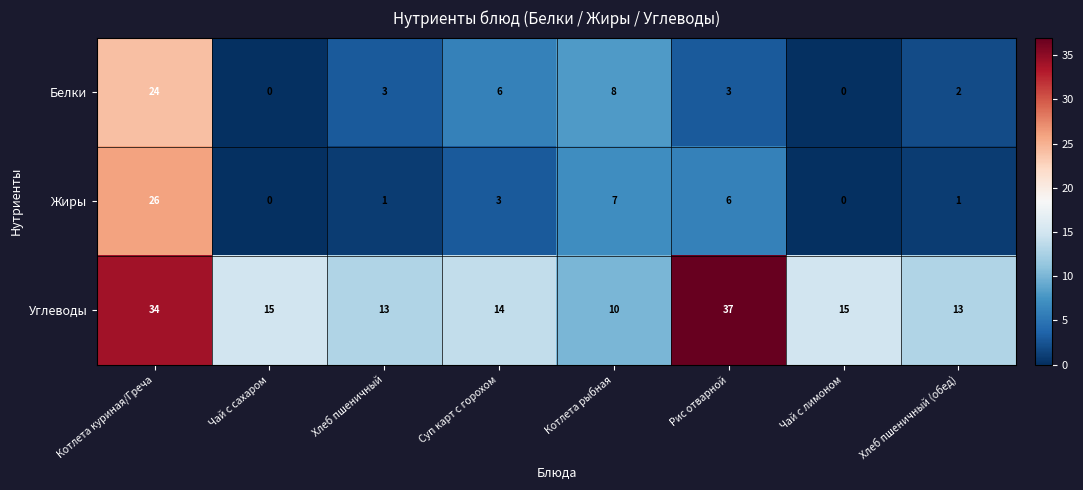

Count the number of categories in the chart.

8